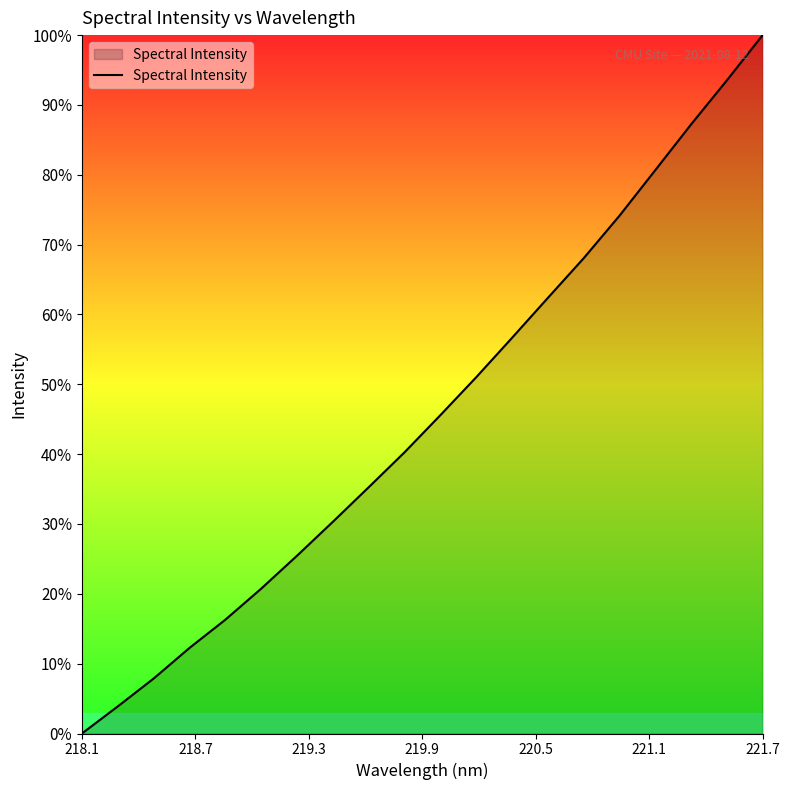

What is the difference between the maximum and minimum values?

100.0